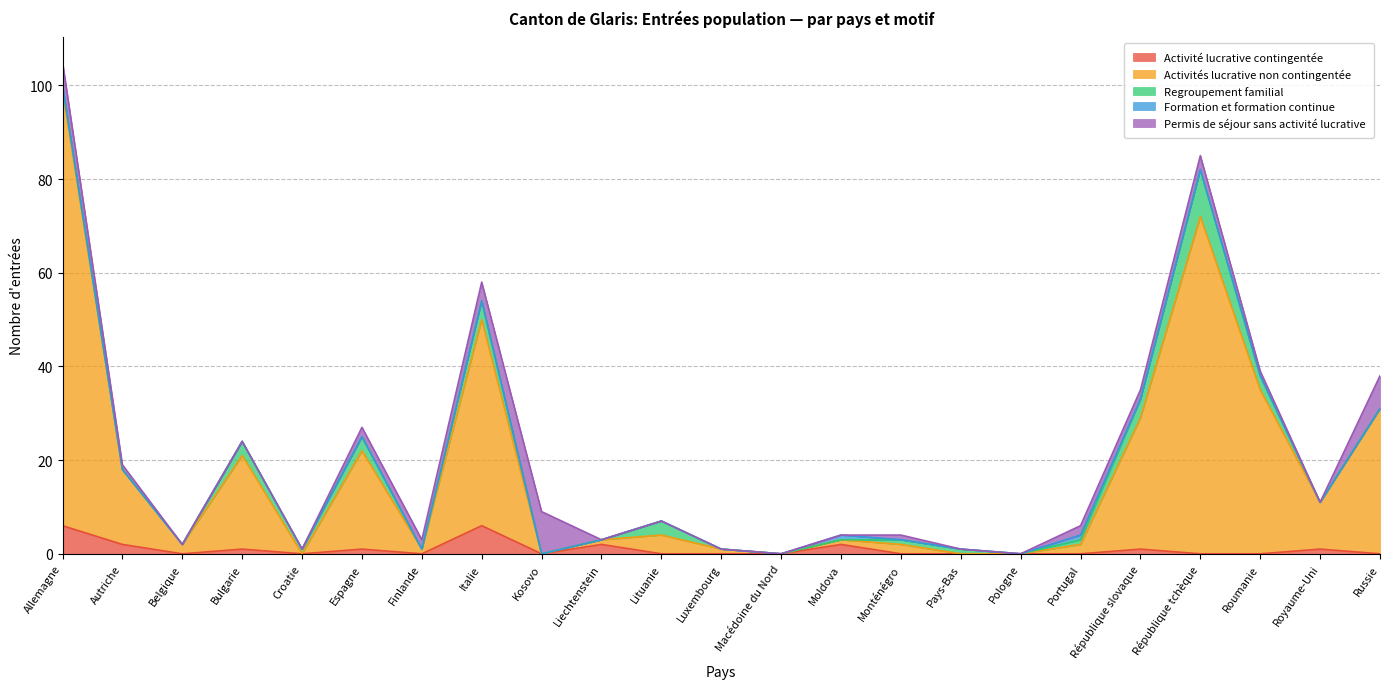

Is it true that Activités lucrative non contingentée equals 36 at République tchèque?

False